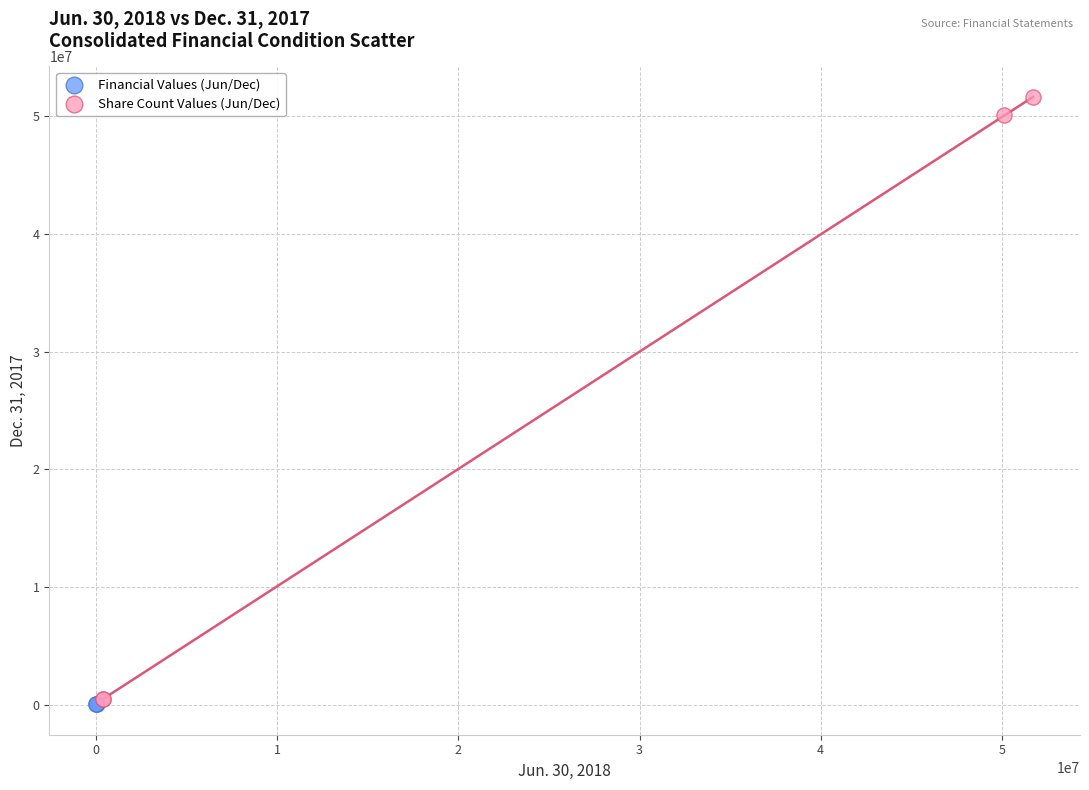

Which series reaches the maximum Y coordinate?

Share Count Values (Jun/Dec)